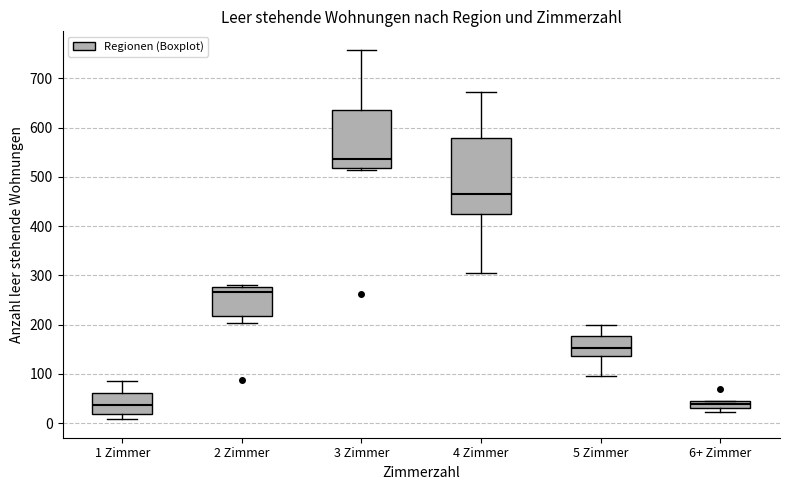

Where does the lower whisker of the box for 4 Zimmer end on the y-axis? The values are not printed on the chart, so give them approximately, as read against the axis.

310